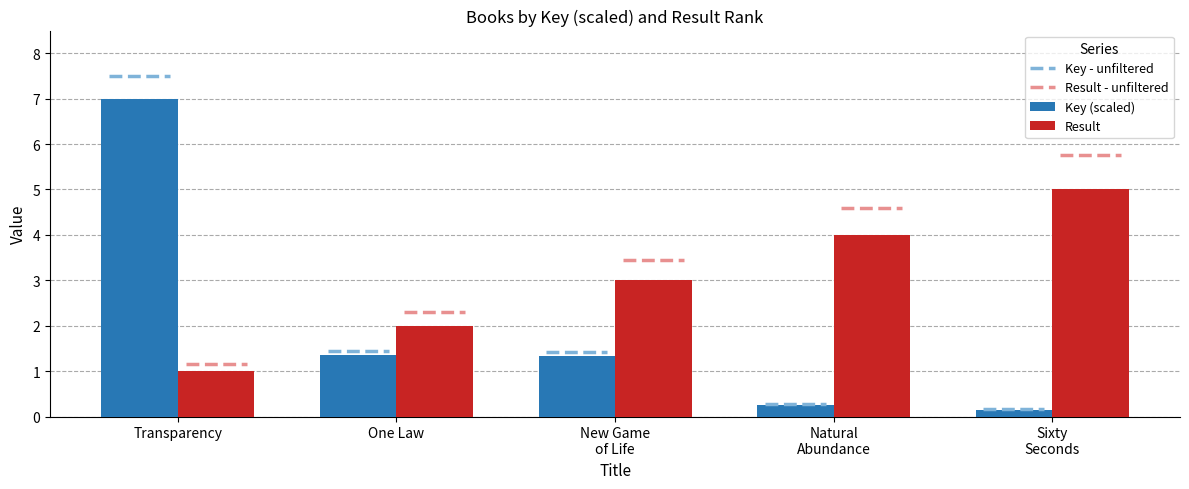

Which series has the largest range (max minus min)?

Key (scaled)